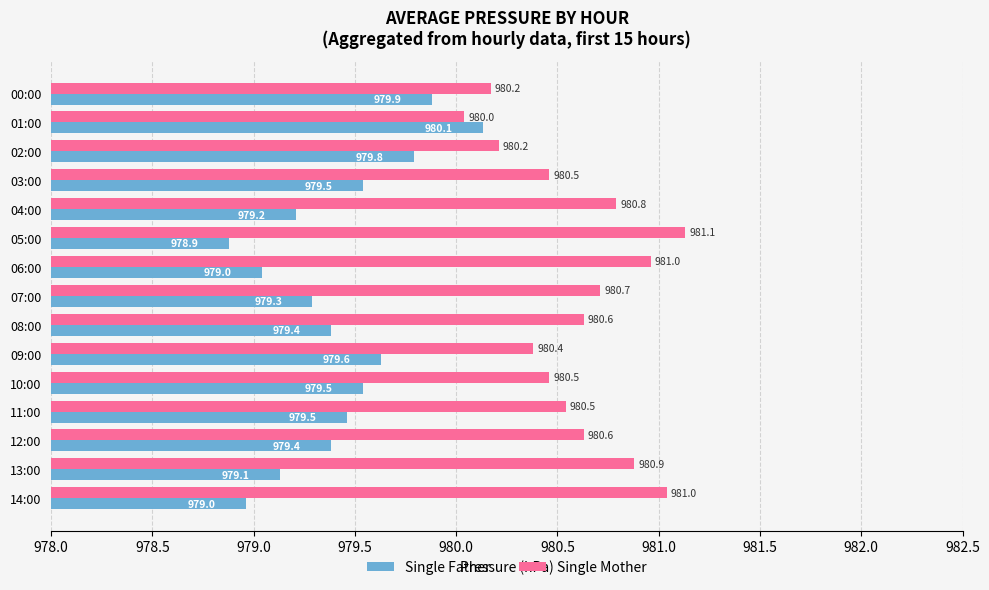

The Single Mother series shows 980.7 at 07:00. True or false?

True